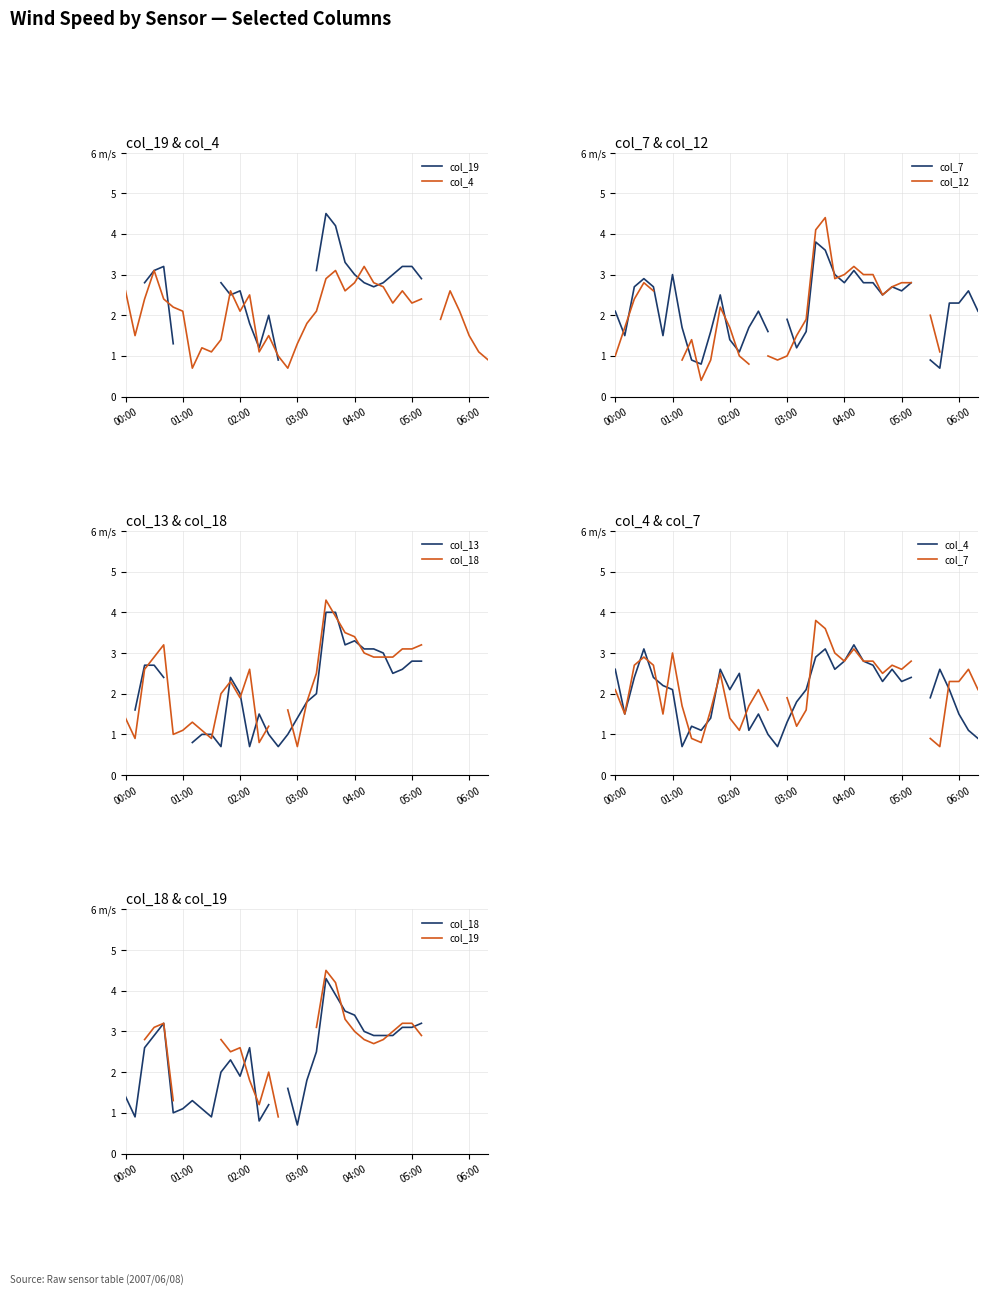

What is the approximate value of col_19 at 22?

4.2